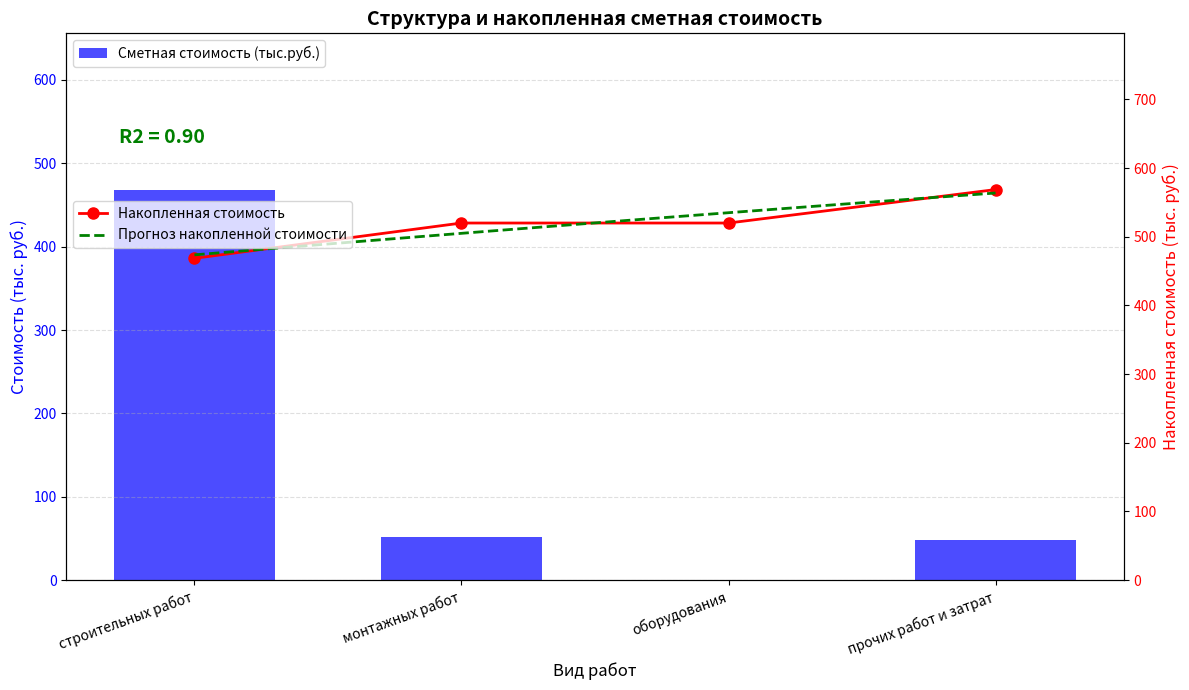

List the labels in order of value, largest first.

строительных работ, монтажных работ, прочих работ и затрат, оборудования